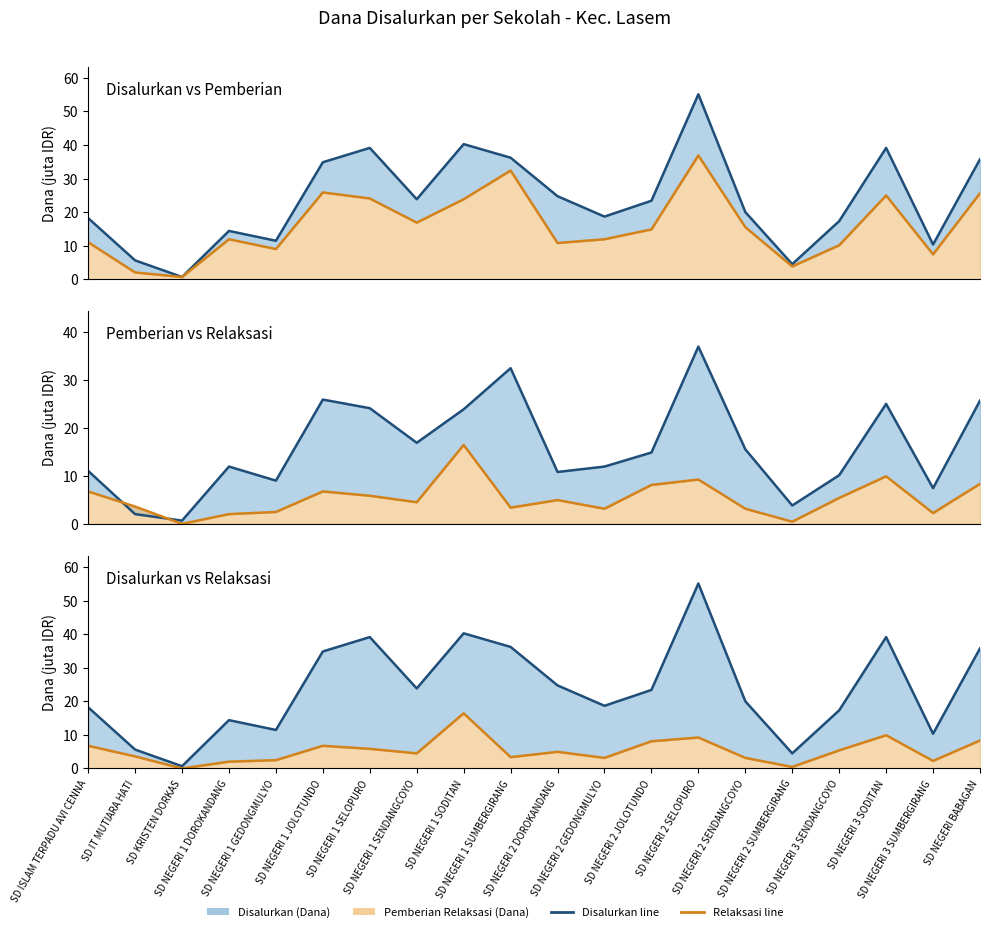

Which category has the lowest value in the Pemberian (Dana) line series?

SD KRISTEN DORKAS